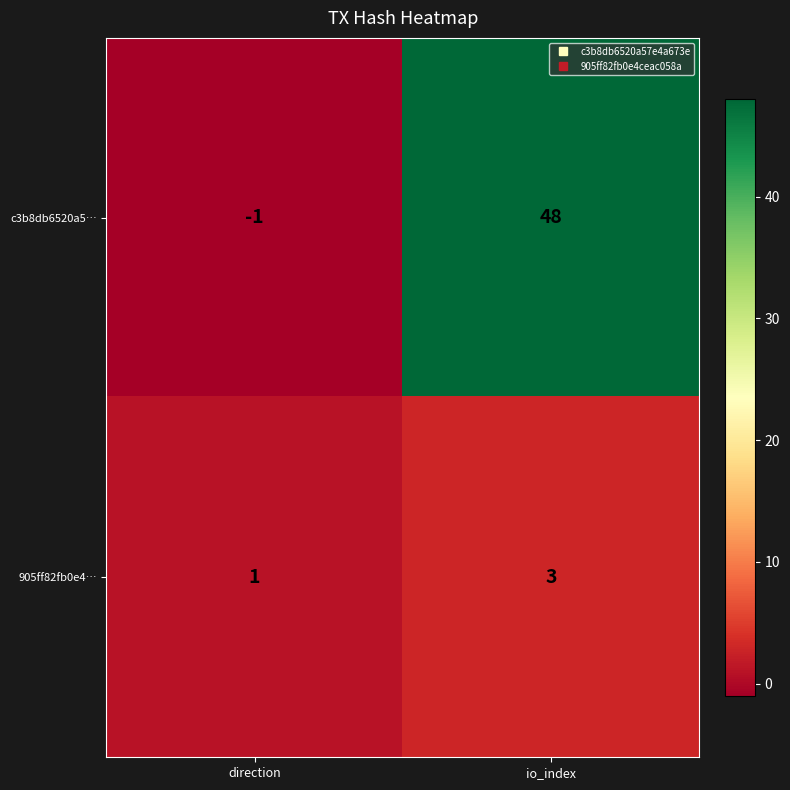

What is the sum of the 905ff82fb0e4… values at direction and io_index?

4